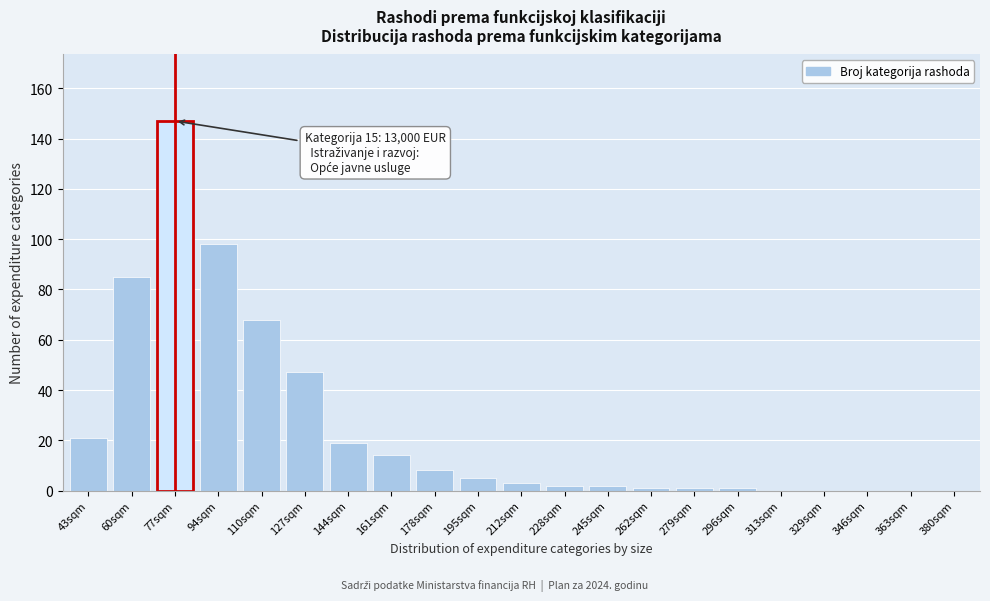

Reading left to right, transcribe all the data shown in this chart.

43sqm=21	60sqm=85	77sqm=147	94sqm=98	110sqm=68	127sqm=47	144sqm=19	161sqm=14	178sqm=8	195sqm=5	212sqm=3	228sqm=2	245sqm=2	262sqm=1	279sqm=1	296sqm=1	313sqm=0	329sqm=0	346sqm=0	363sqm=0	380sqm=0